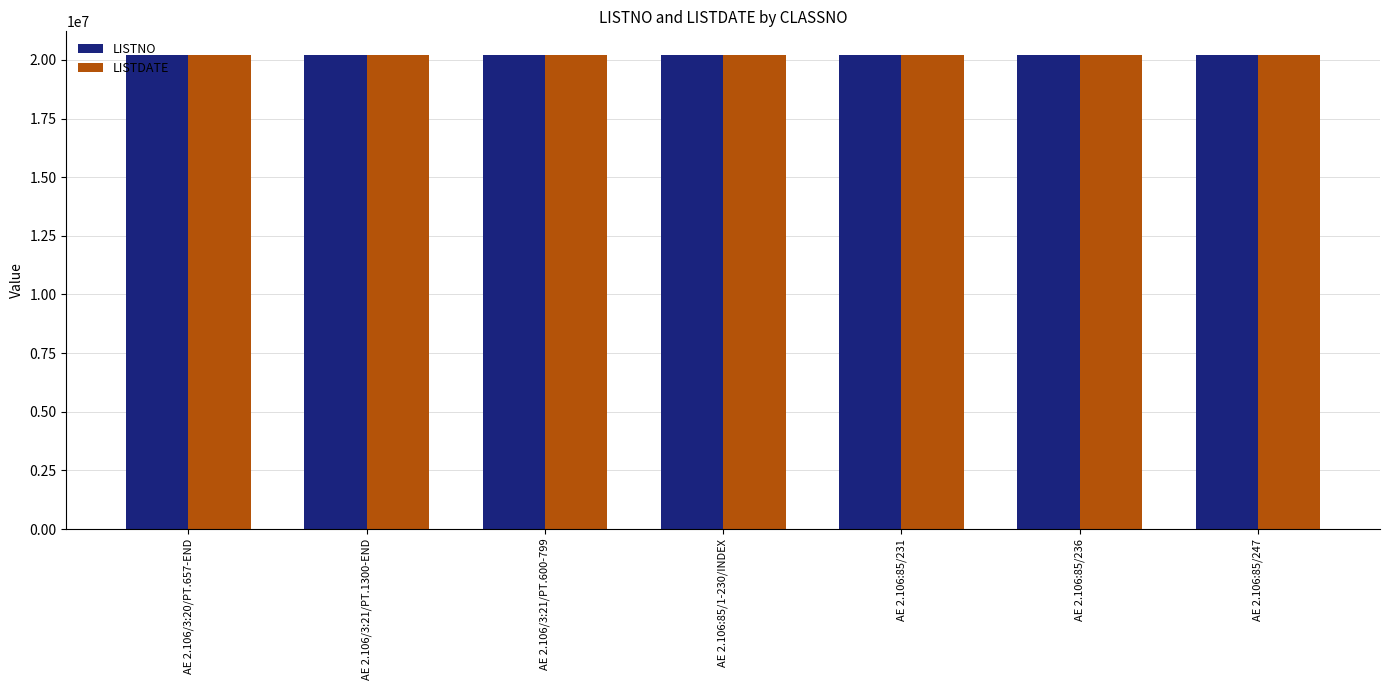

What is the greatest value displayed?

20210413